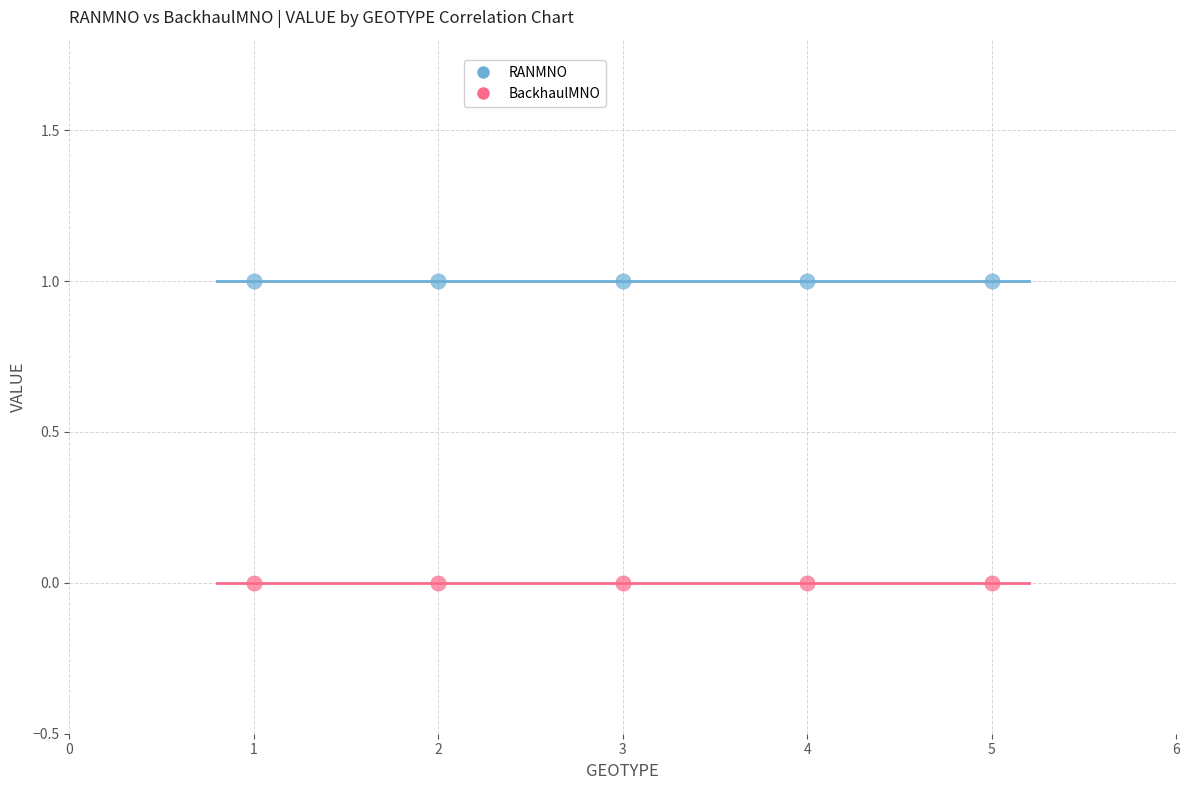

Which series reaches the minimum Y coordinate?

BackhaulMNO